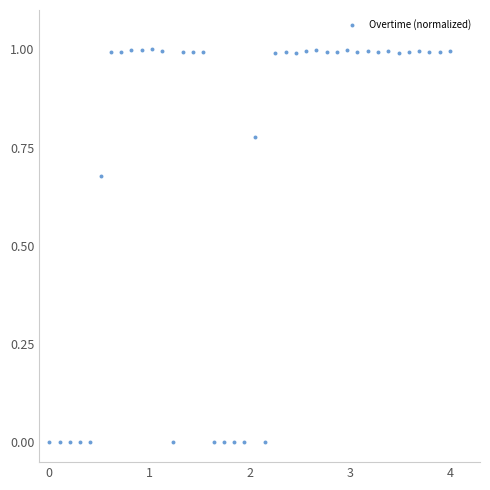

What is the range of Y values (max minus min)?

1.0